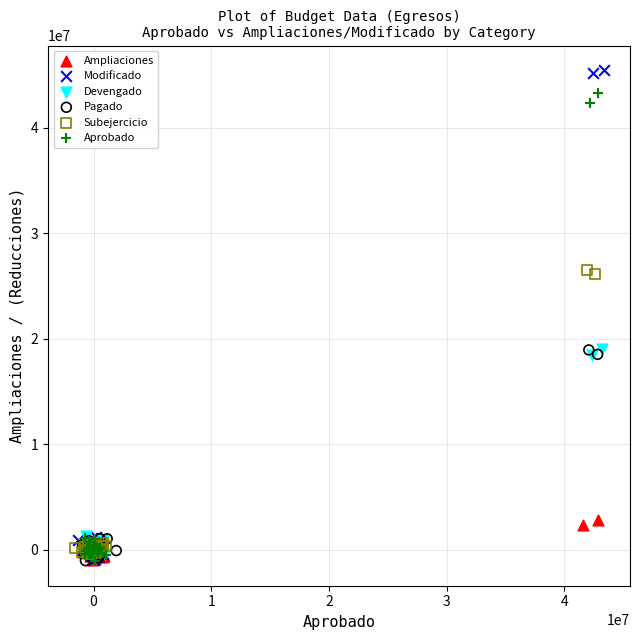

Which series contains the highest Y value?

Modificado